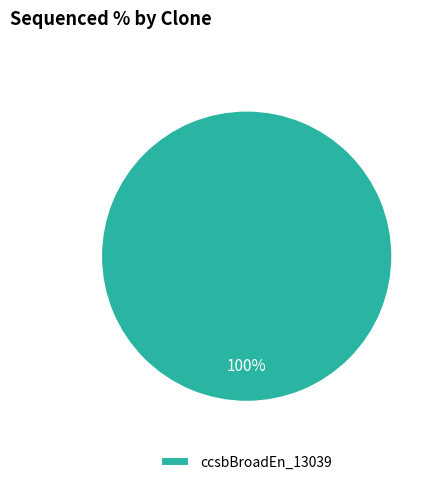

Does any single category account for the majority?

Yes